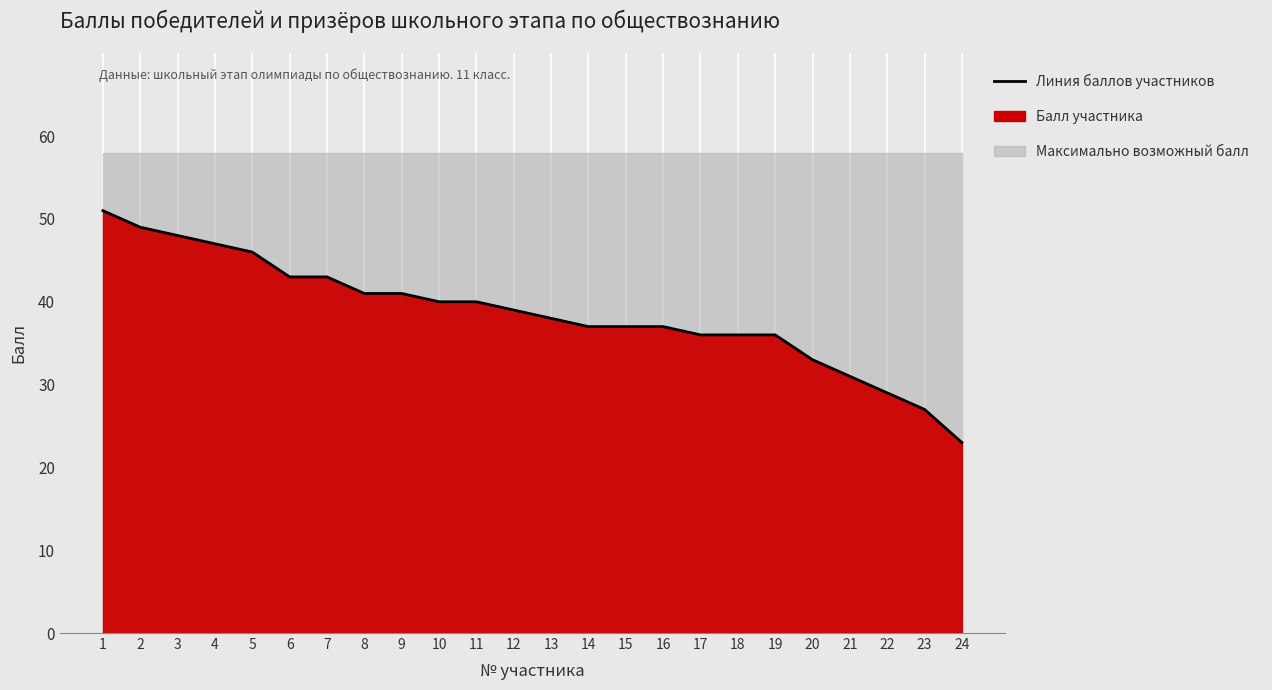

What is the ratio of the value at 8 to the value at 2?

0.8